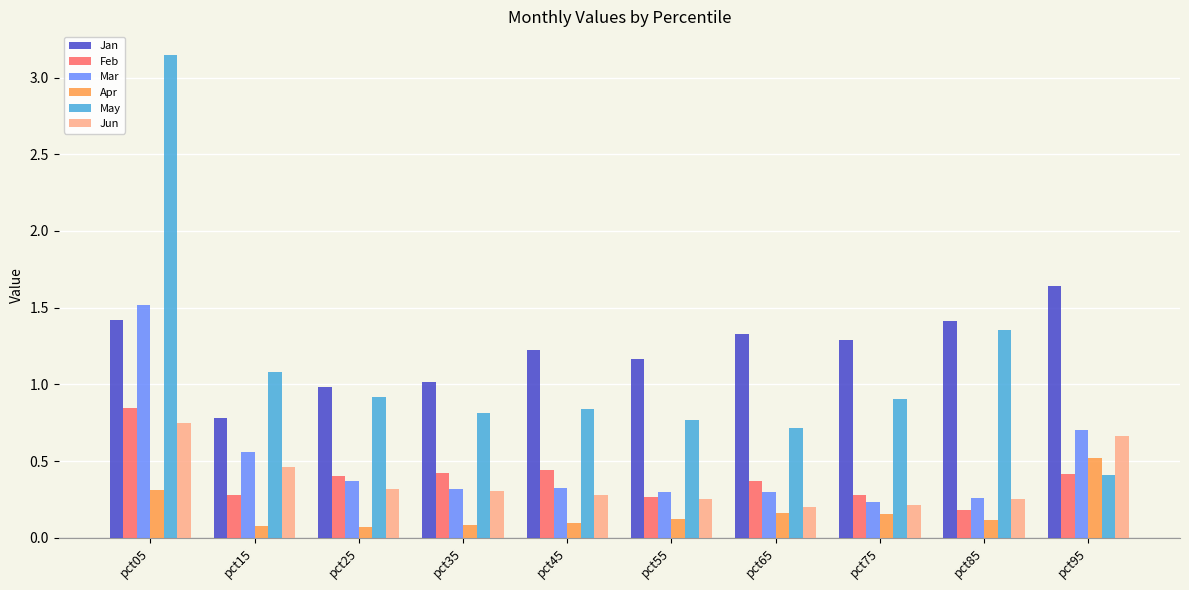

The Feb series shows 0.3 at pct75. True or false?

True